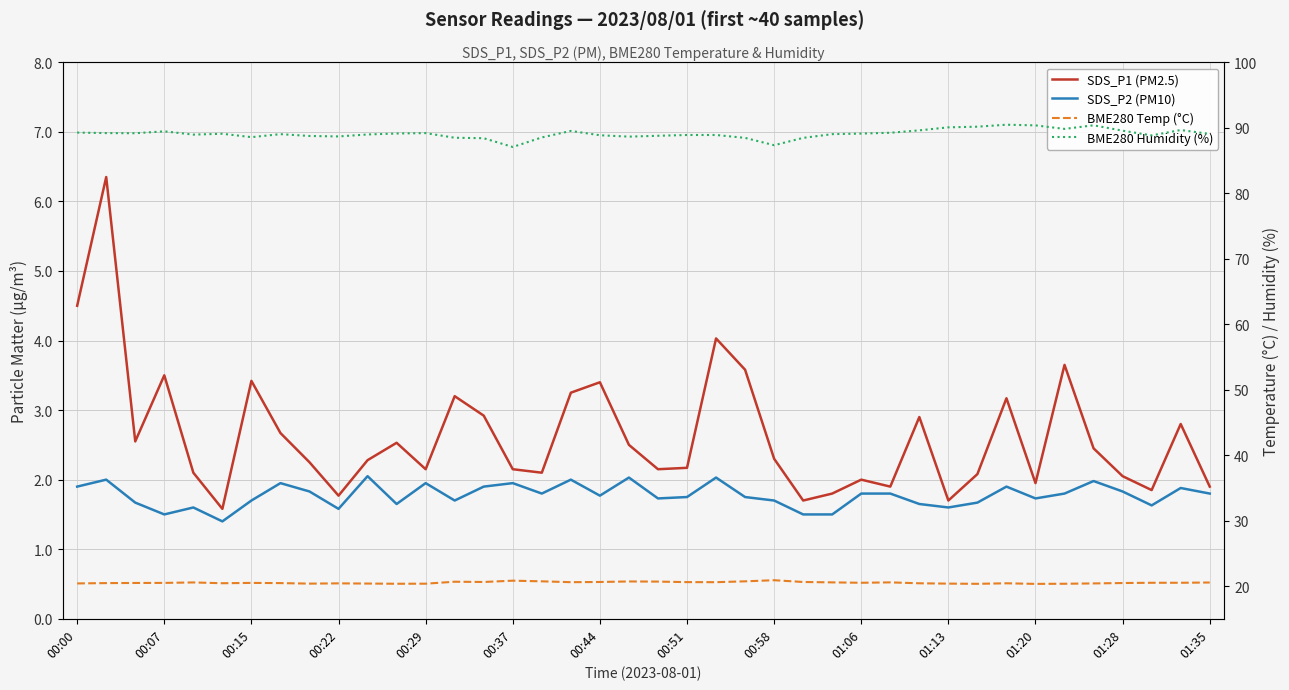

Reading left to right, extract all data points from this chart.

SDS_P1 (PM2.5): 4.5	6.3	2.5	3.5	2.1	1.6	3.4	2.7	2.2	1.8	2.3	2.5	2.1	3.2	2.9	2.1	2.1	3.2	3.4	2.5	2.1	2.2	4.0	3.6	2.3	1.7	1.8	2.0	1.9	2.9	1.7	2.1	3.2	1.9	3.6	2.5	2.0	1.9	2.8	1.9
SDS_P2 (PM10): 1.9	2.0	1.7	1.5	1.6	1.4	1.7	1.9	1.8	1.6	2.0	1.6	1.9	1.7	1.9	1.9	1.8	2.0	1.8	2.0	1.7	1.8	2.0	1.8	1.7	1.5	1.5	1.8	1.8	1.6	1.6	1.7	1.9	1.7	1.8	2.0	1.8	1.6	1.9	1.8
BME280 Temp (°C): 20.4	20.4	20.5	20.5	20.6	20.4	20.5	20.4	20.4	20.4	20.4	20.4	20.4	20.7	20.6	20.8	20.7	20.6	20.6	20.7	20.7	20.6	20.6	20.7	20.9	20.6	20.6	20.5	20.6	20.4	20.4	20.3	20.4	20.3	20.4	20.4	20.5	20.5	20.5	20.5
BME280 Humidity (%): 89.3	89.2	89.2	89.5	89.0	89.1	88.6	89.0	88.7	88.7	89.0	89.1	89.2	88.5	88.4	87.1	88.5	89.5	88.8	88.6	88.8	88.9	88.9	88.5	87.3	88.5	89.0	89.1	89.2	89.6	90.1	90.2	90.5	90.4	89.8	90.4	89.5	88.8	89.7	89.0